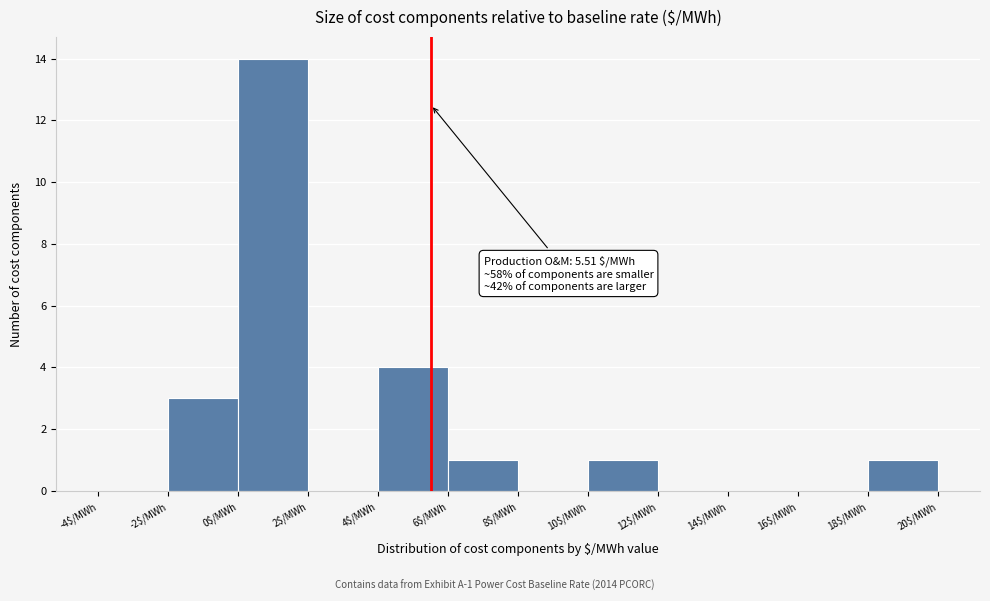

Over which range of the x-axis is the bar tallest?

0 to 2